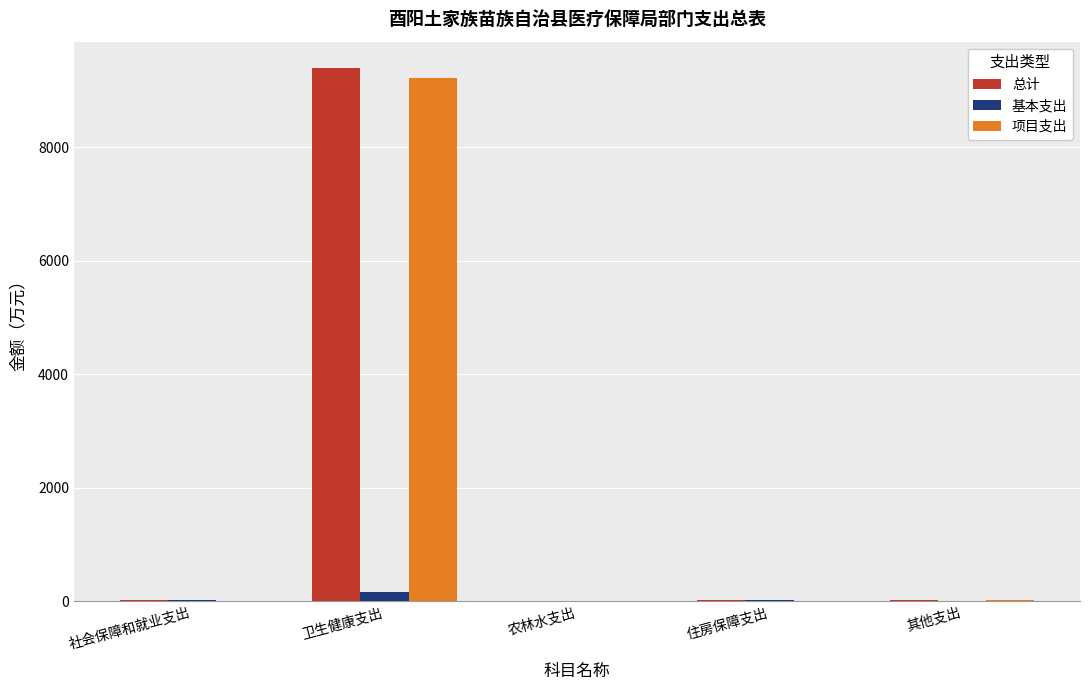

At which category is the sum across all series the highest?

卫生健康支出